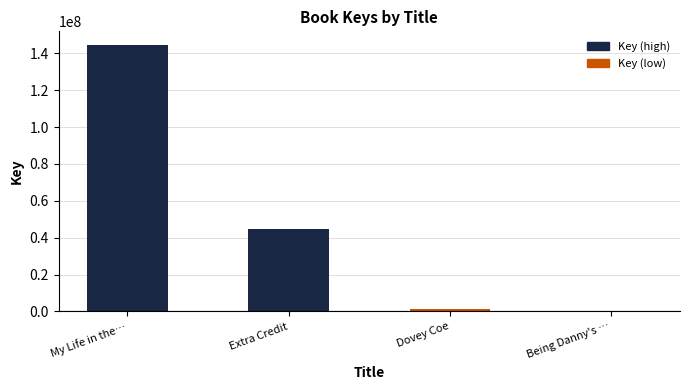

What is the maximum value shown in the chart?

144627871